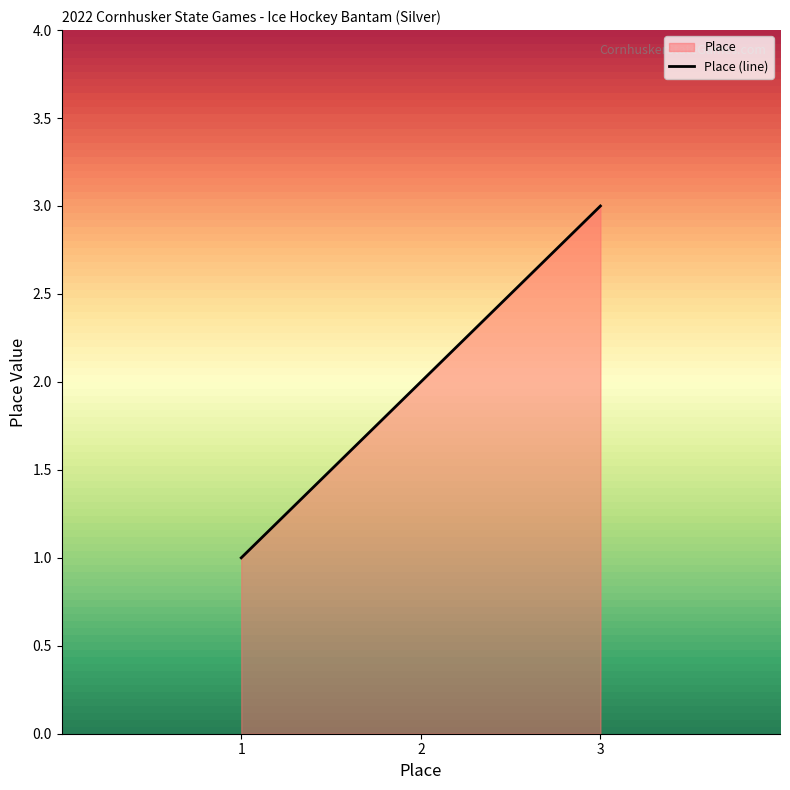

What is the change in value from 2 to 3?

+1